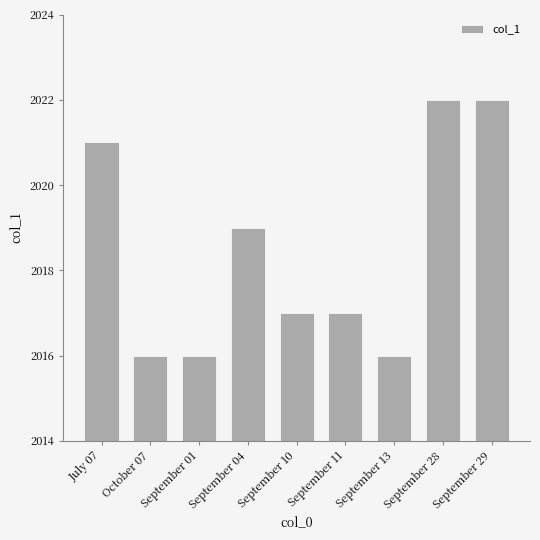

What is the greatest value displayed?

2022